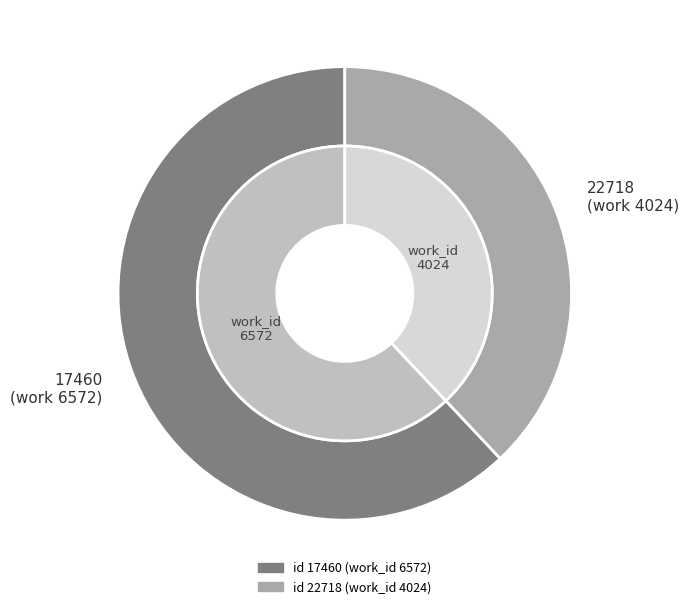

Rank the categories by value from highest to lowest.

17460, 22718